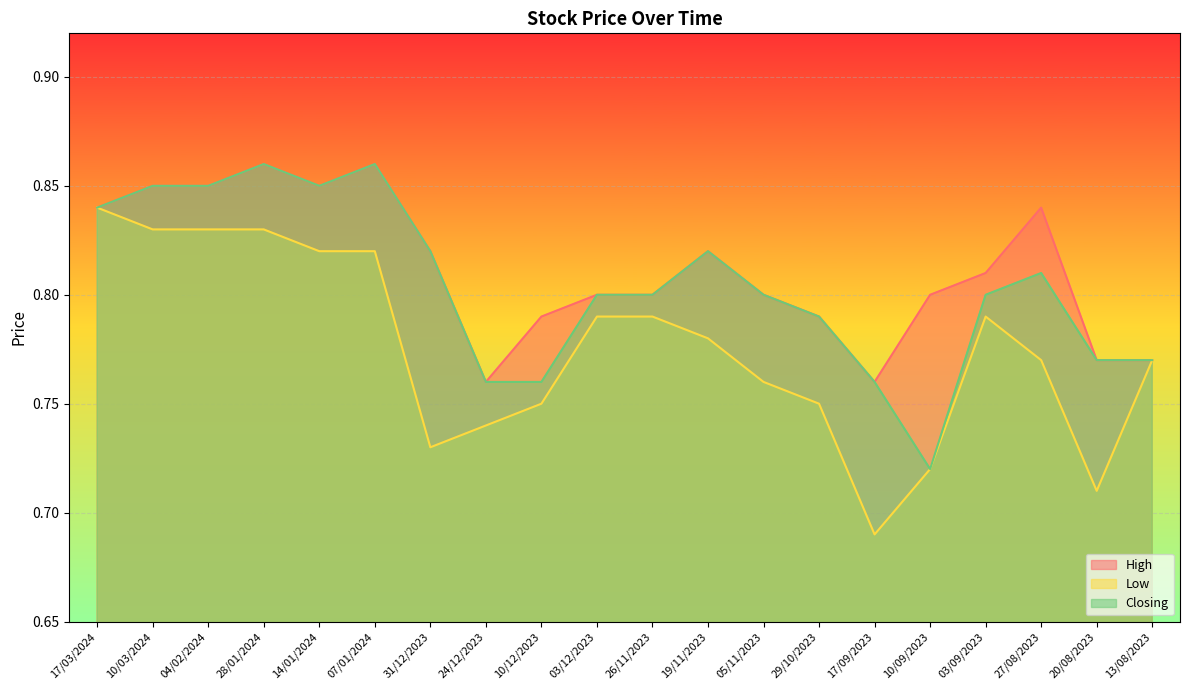

What is the difference between the second highest and minimum values in the Closing series?

0.1